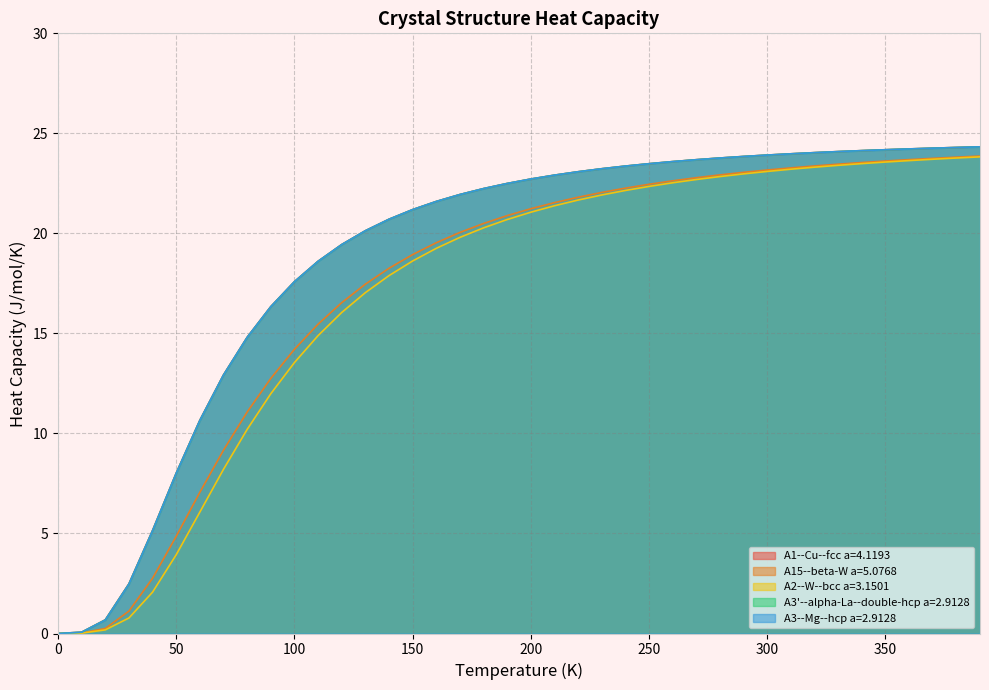

At which label does A3--Mg--hcp a=2.9128 first exceed 22?

180.0